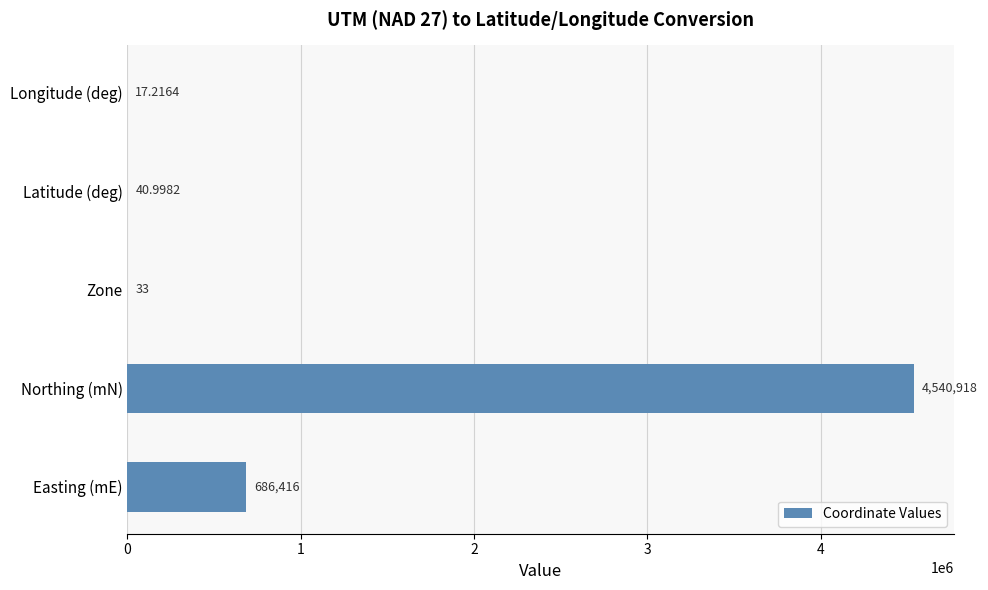

At which label is the value closest to 2270467?

Easting (mE)